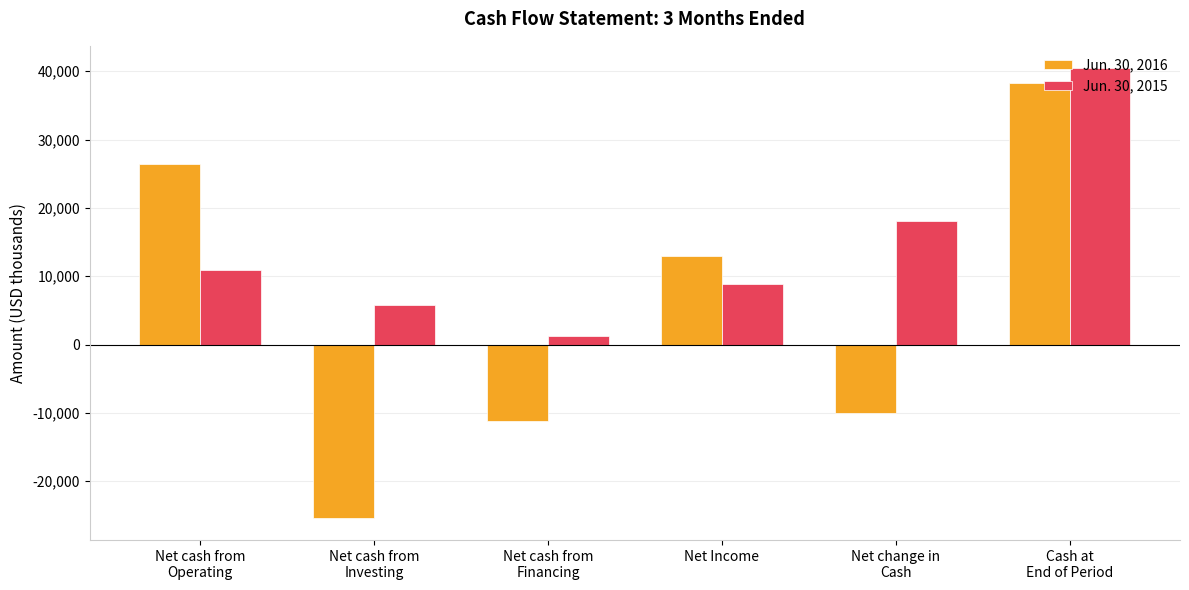

The Jun. 30, 2015 series shows 61756 at Cash at
End of Period. True or false?

False